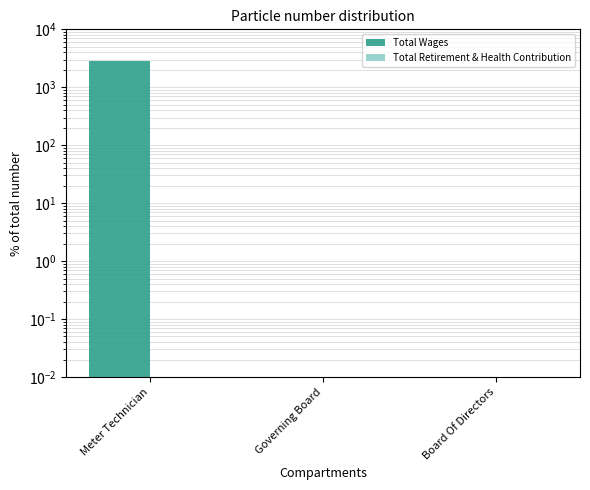

What are all the series names shown in the legend?

Total Wages, Total Retirement & Health Contribution